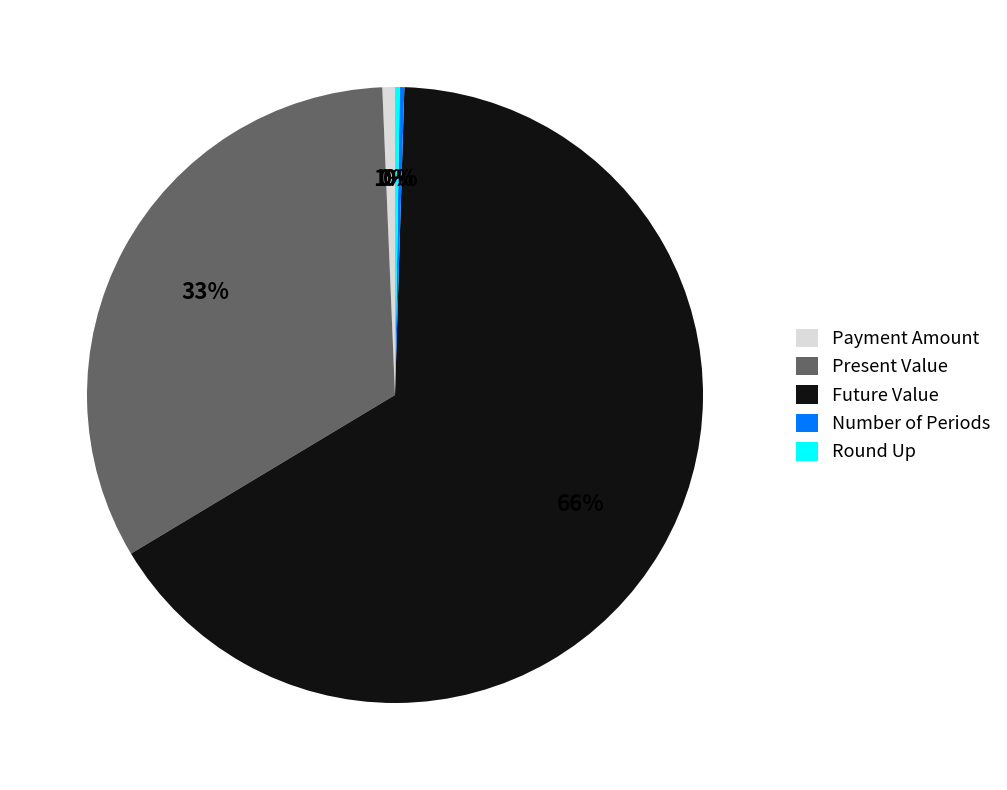

What is the largest slice in the pie chart?

Future Value